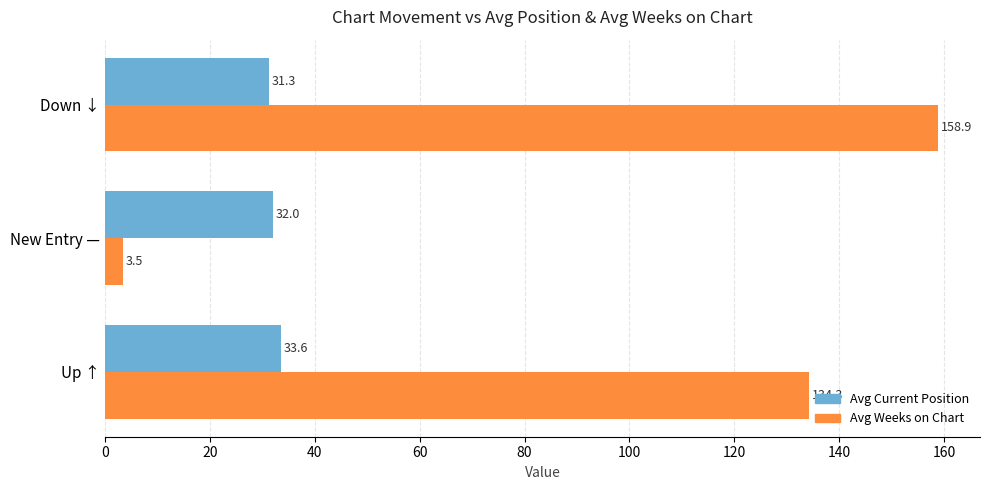

At which category is the sum across all series the highest?

Down ↓